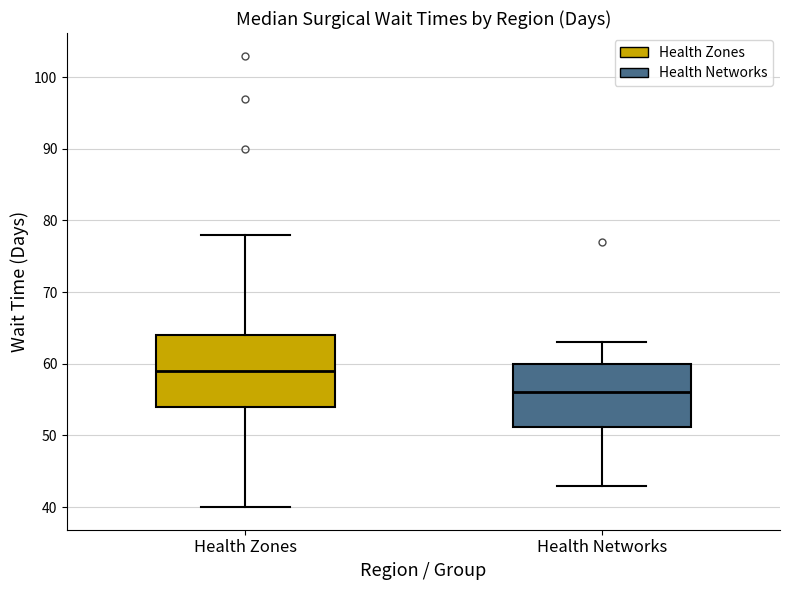

Reading left to right, read every box against the y-axis: the position of its median line, the range the box covers, and the ends of its whiskers. The values are not printed on the chart, so give them approximately, as read against the axis.

Health Zones: median 59, box 54 to 64, whiskers 40 to 78
Health Networks: median 56, box 51 to 60, whiskers 43 to 63